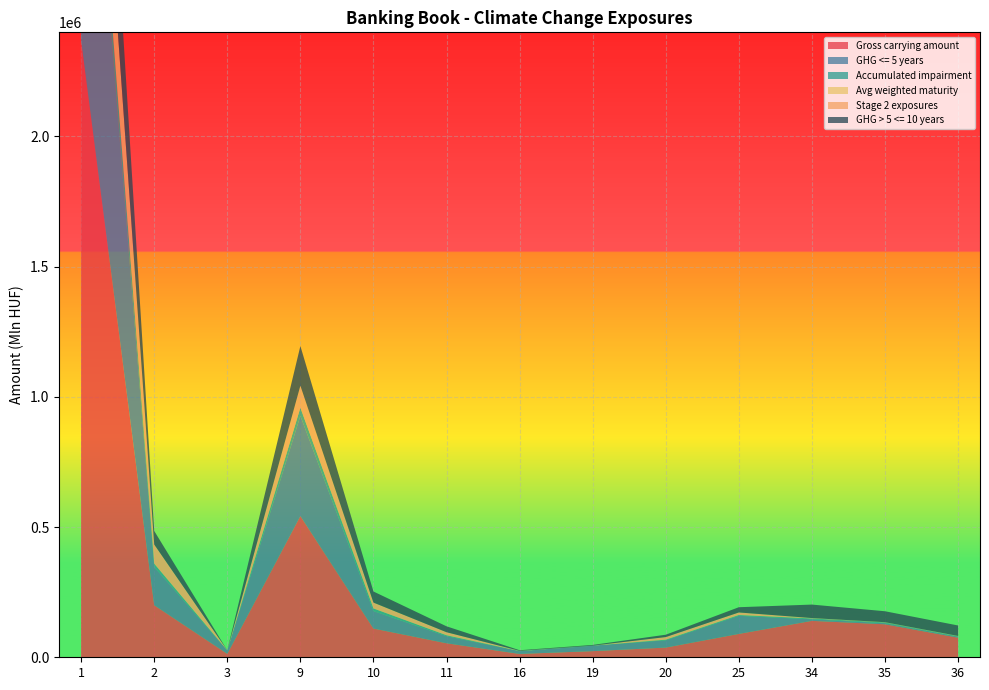

What are all the series names shown in the legend?

Gross carrying amount, GHG <= 5 years, Accumulated impairment, Avg weighted maturity, Stage 2 exposures, GHG > 5 <= 10 years